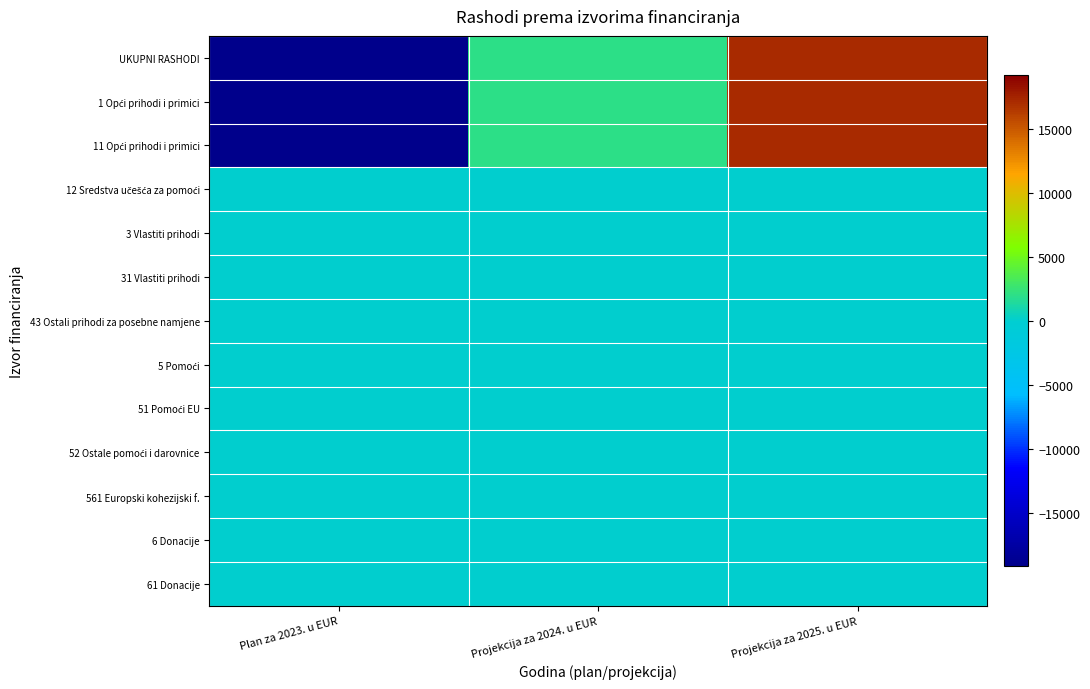

Which has a higher value, Plan za 2023. u EUR or Projekcija za 2024. u EUR?

Projekcija za 2024. u EUR